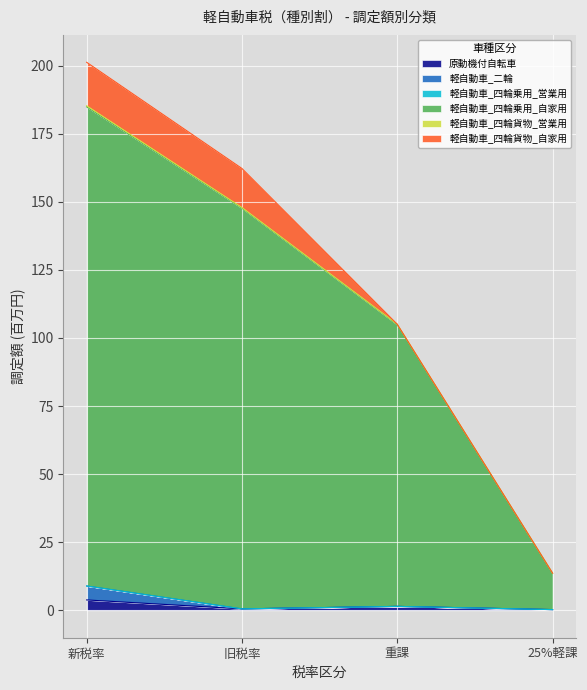

Does the chart display data point markers on the line(s)?

No